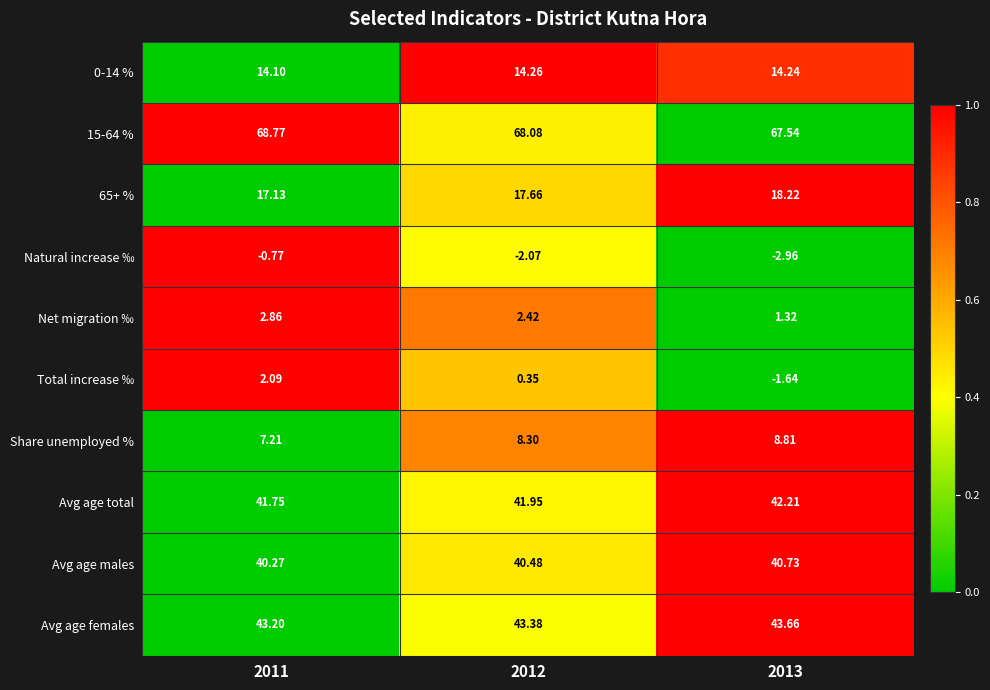

Which series has the widest spread of values?

Total increase ‰